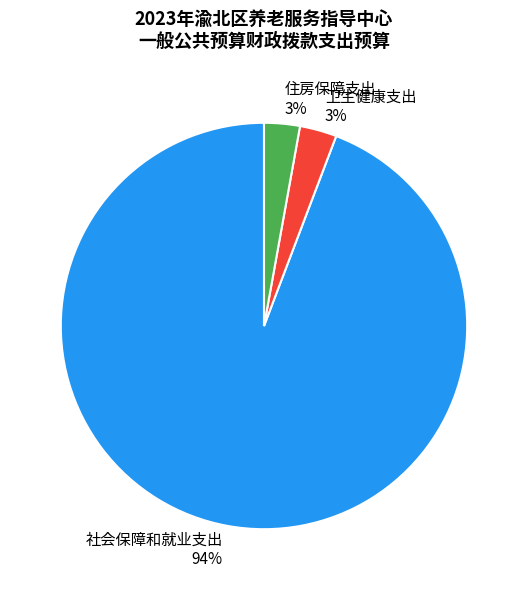

Is it true that 卫生健康支出 is 11% of the pie?

False